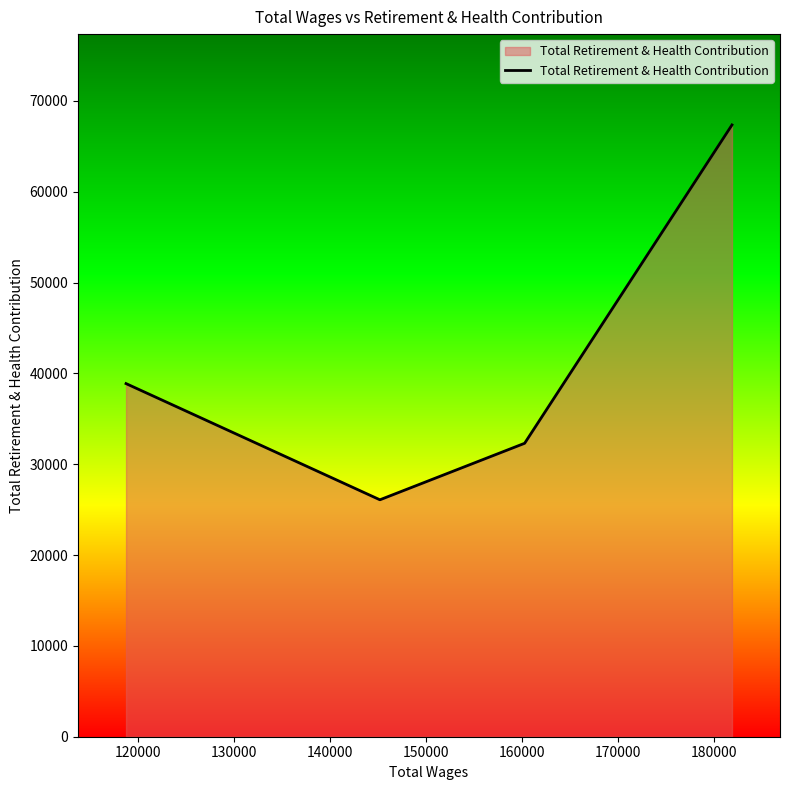

True or false: the data has more than 1 interior local peaks.

False